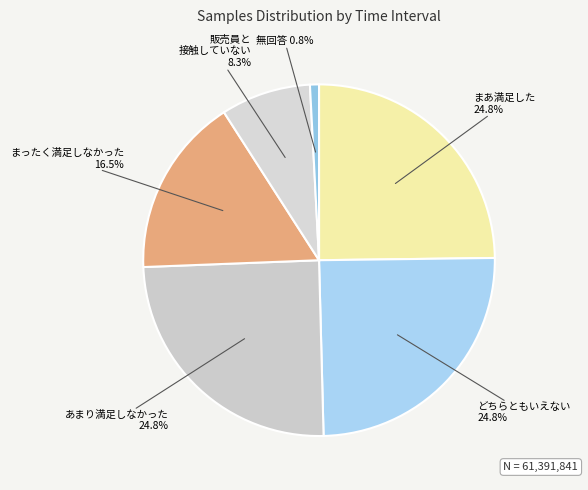

How many segments does this pie chart have?

6